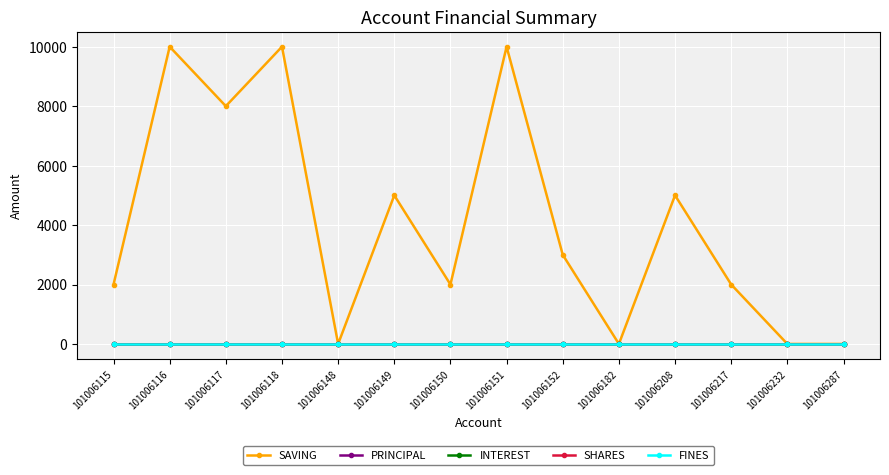

What is the maximum value shown in the chart?

10000